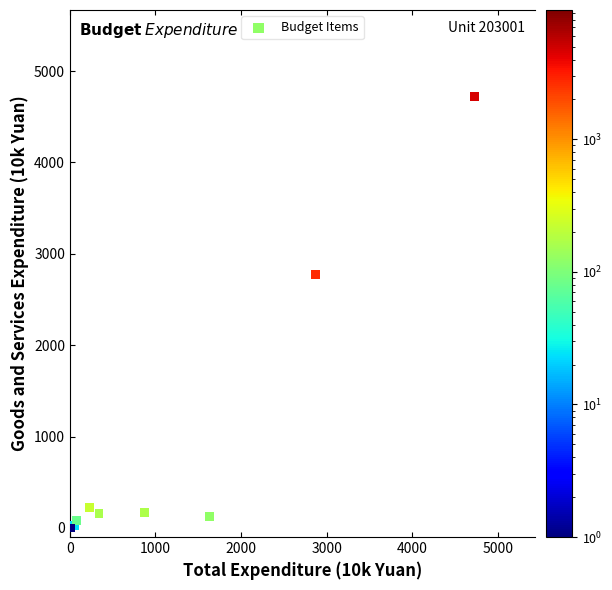

What Y value in the scatter plot is closest to 2362?

2774.6